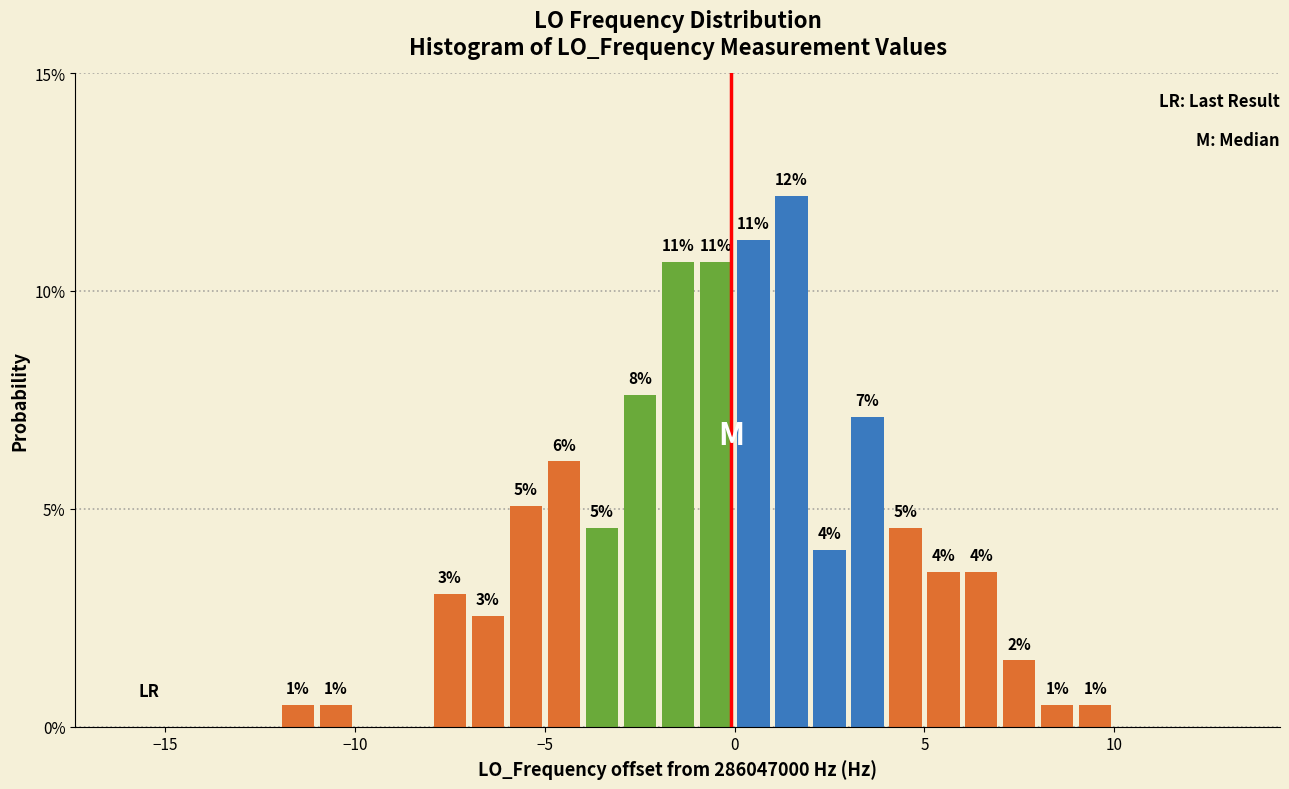

Around what value on the x-axis is the tallest bar? Give the approximate position of its centre, as read against the axis.

1.5